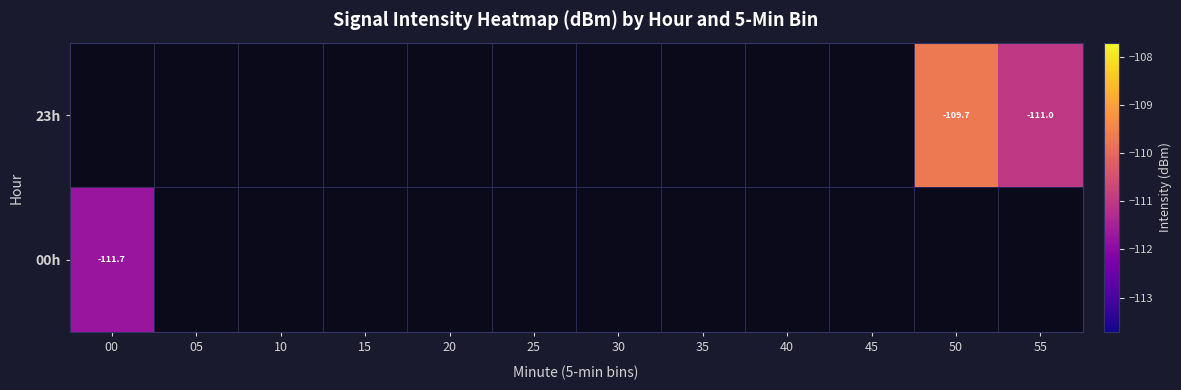

The 00h series shows -57.6 at 00. True or false?

False